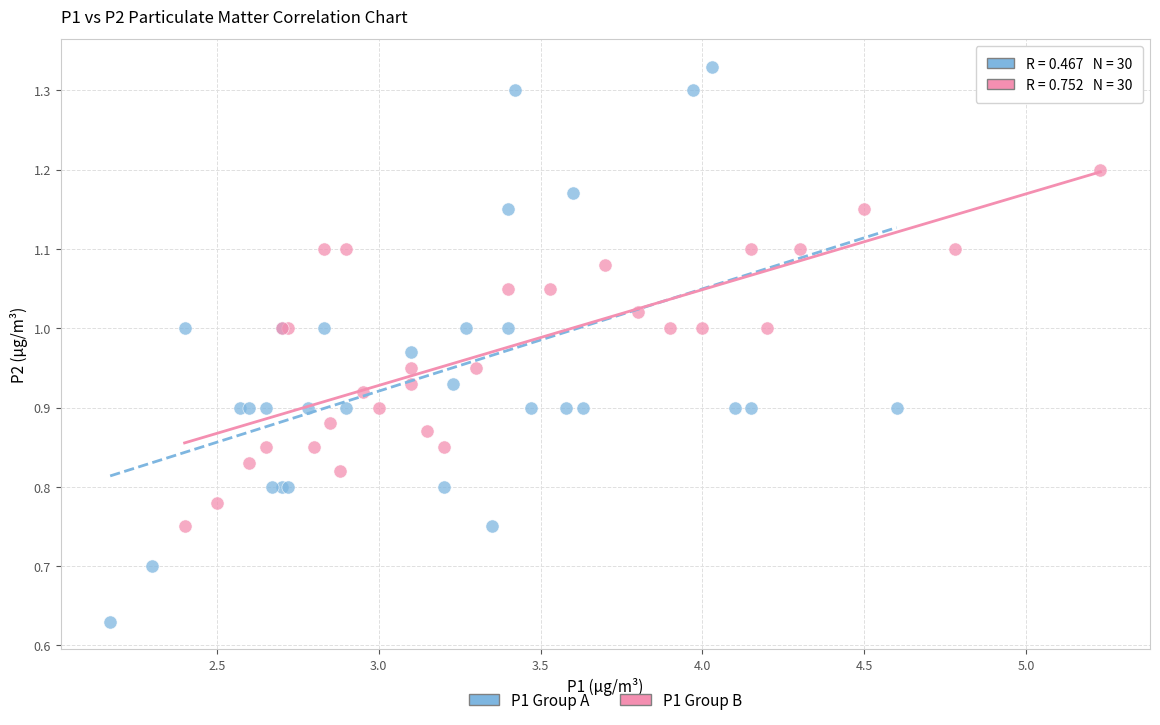

Which series contains the highest Y value?

P1 Group A